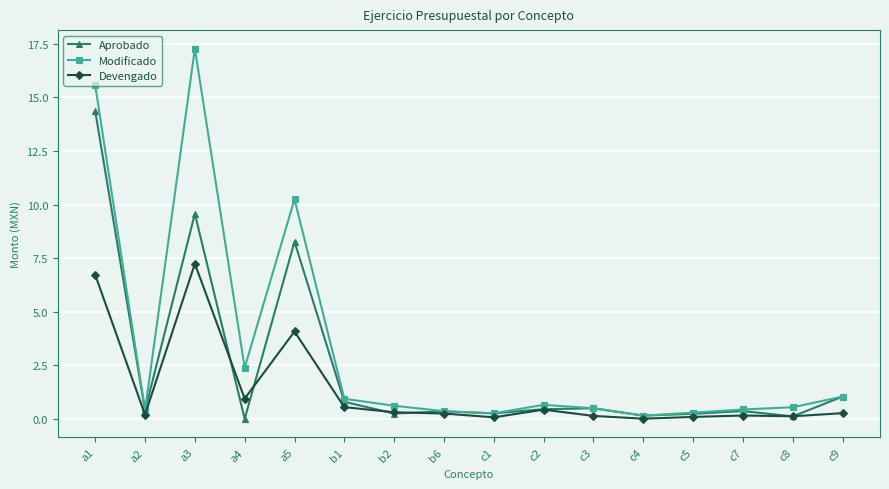

What is the value of the Aprobado point at the 6th from the left?

0.8